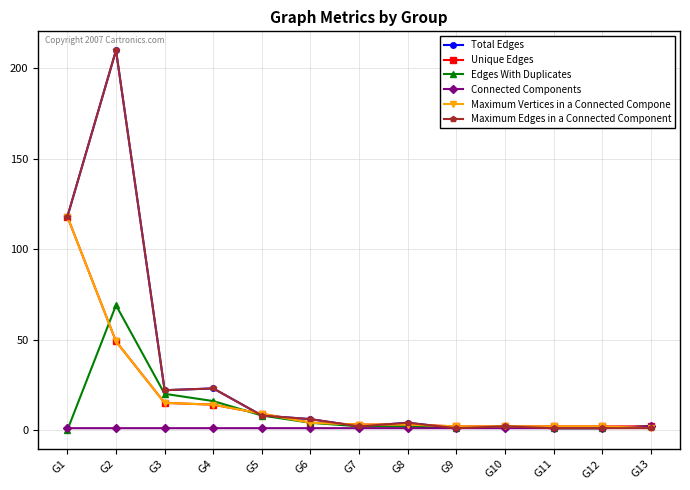

True or false: Total Edges has more than 1 points higher than both neighbors.

True